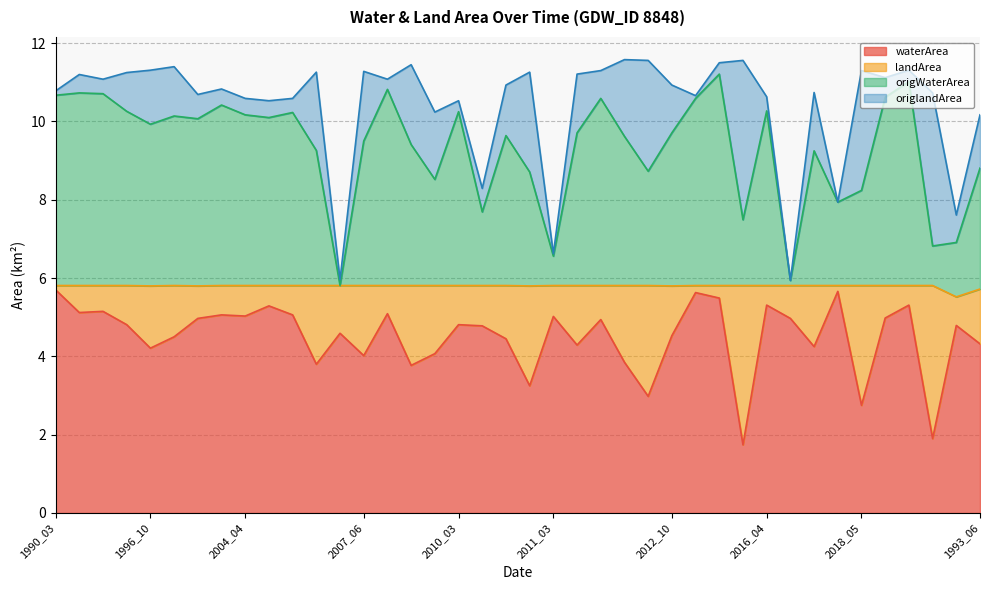

What is the maximum value for waterArea?

5.7